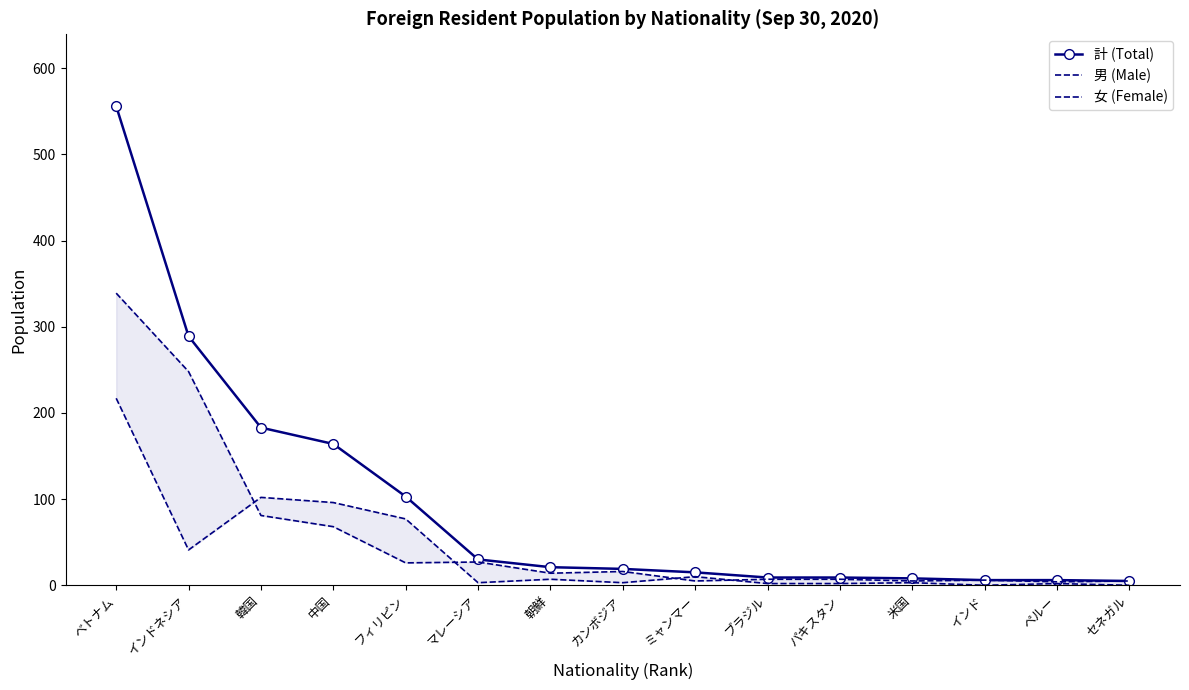

What is the difference between the second highest and second lowest values in the 計 (Total) series?

283